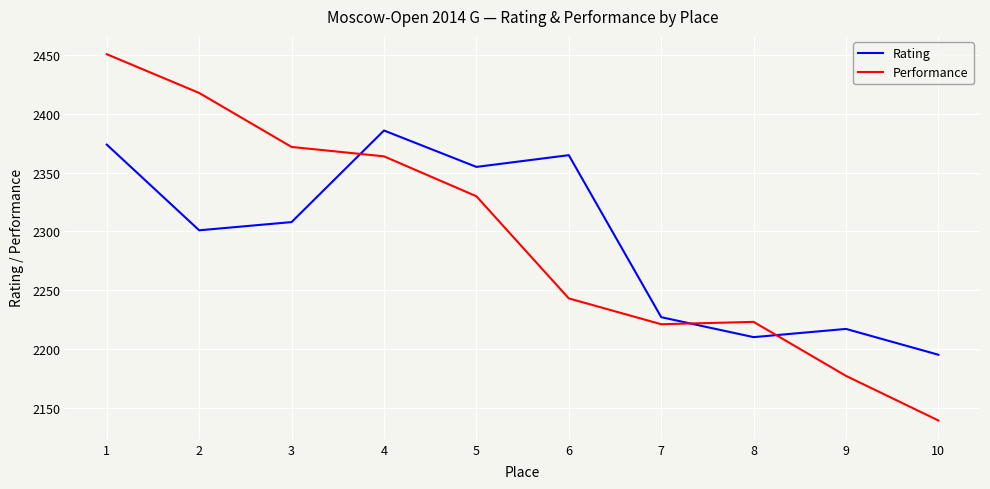

Reading right to left, transcribe all the data shown in this chart.

Rating: 10=2195	9=2217	8=2210	7=2227	6=2365	5=2355	4=2386	3=2308	2=2301	1=2374
Performance: 10=2139	9=2177	8=2223	7=2221	6=2243	5=2330	4=2364	3=2372	2=2418	1=2451